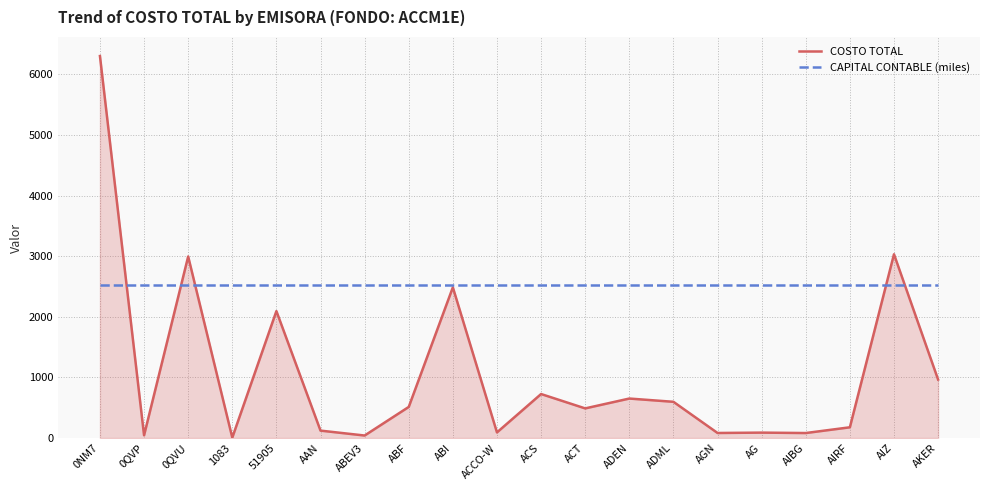

What is the difference between the maximum and minimum values in the COSTO TOTAL series?

6294.0